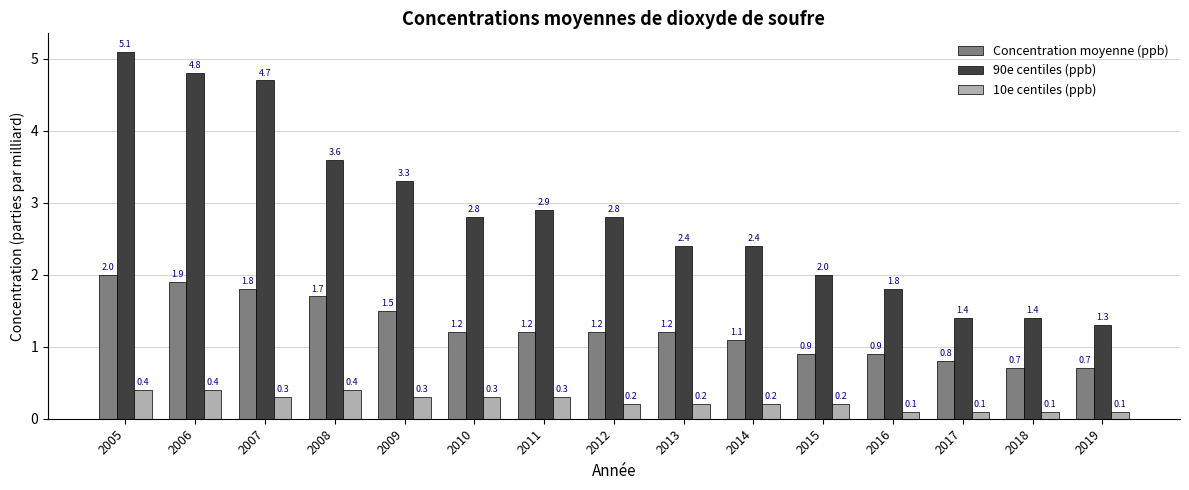

What value does the 90e centiles (ppb) series have at 2006?

4.8